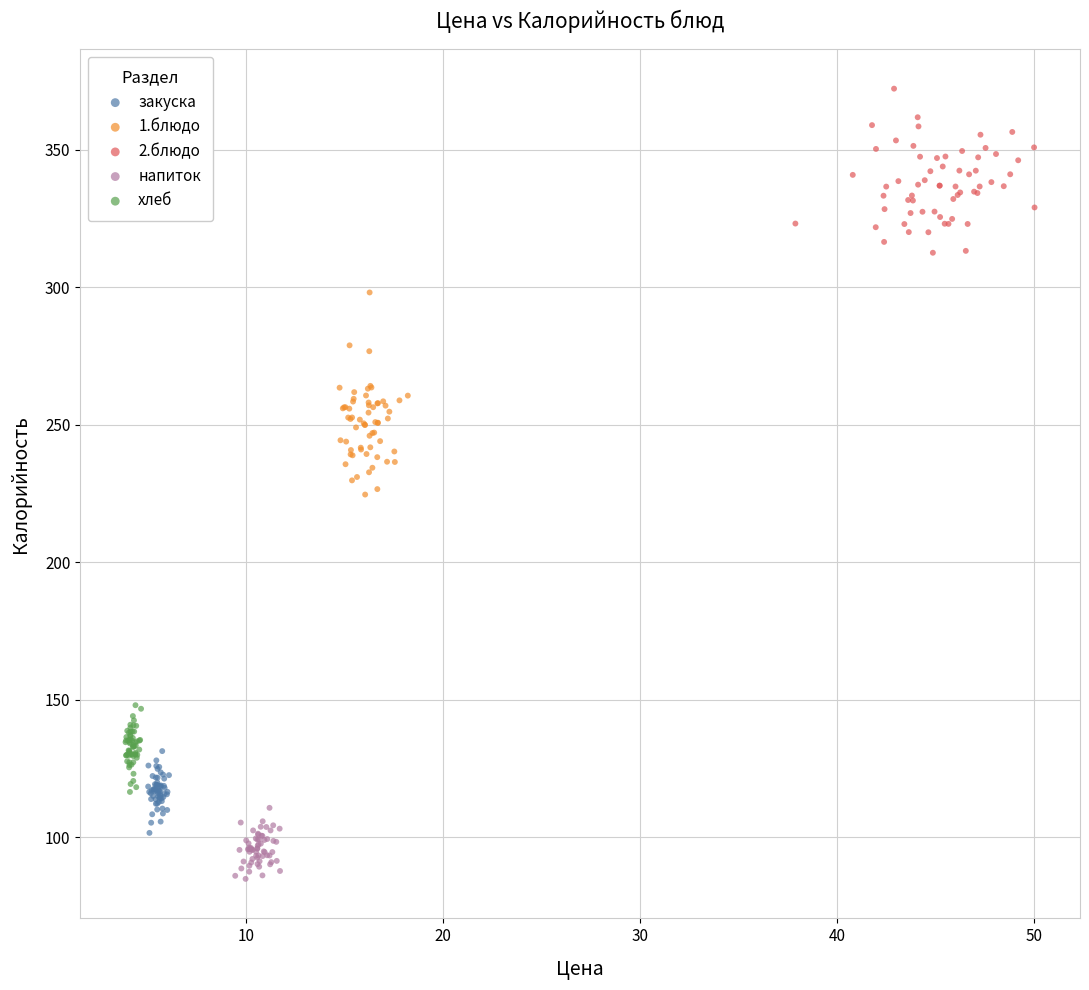

Which series contains the lowest Y value?

напиток